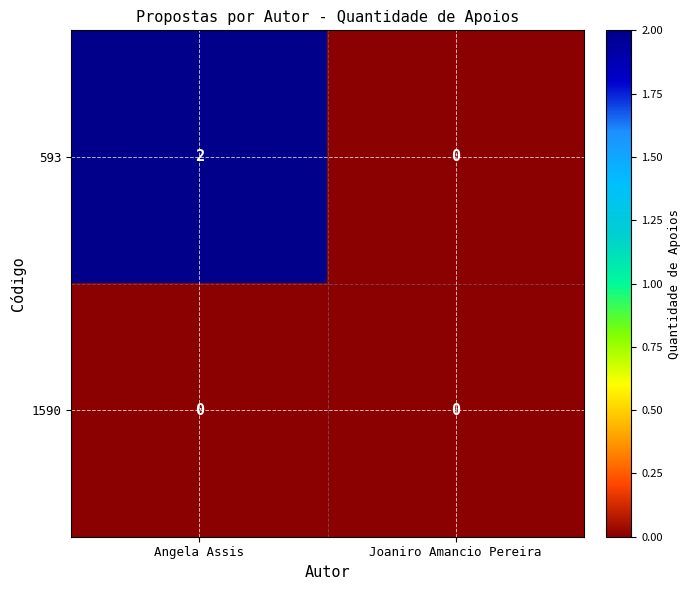

Which series has the largest total across all categories?

593